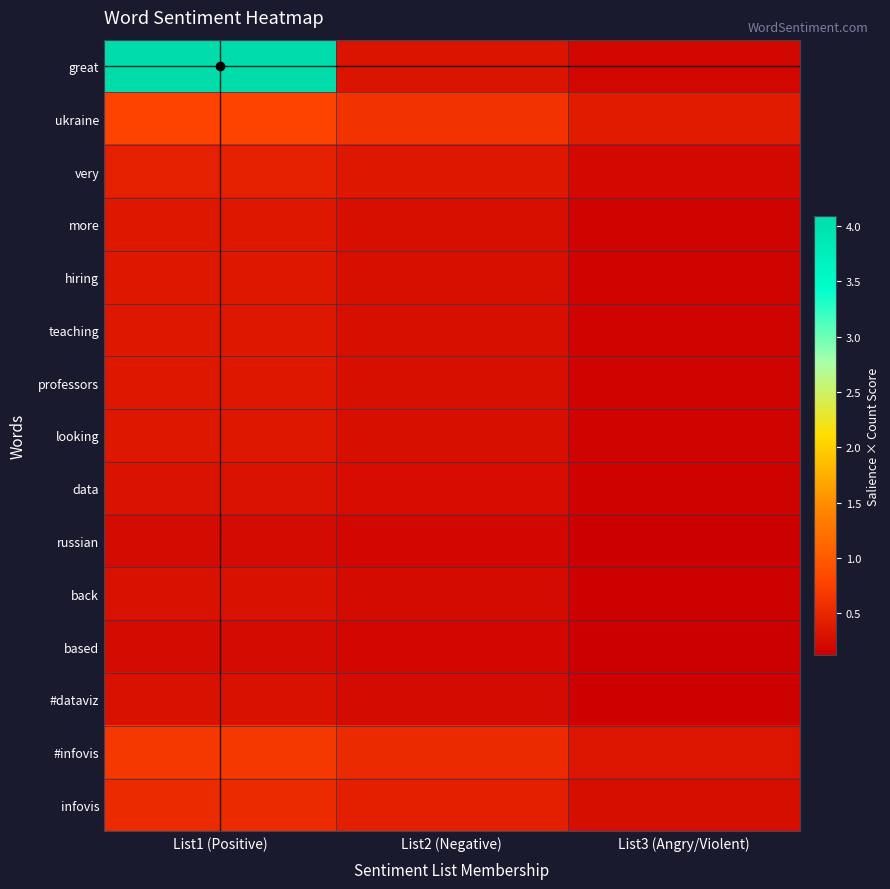

What is the total value across all series at List2 (Negative)?

4.8